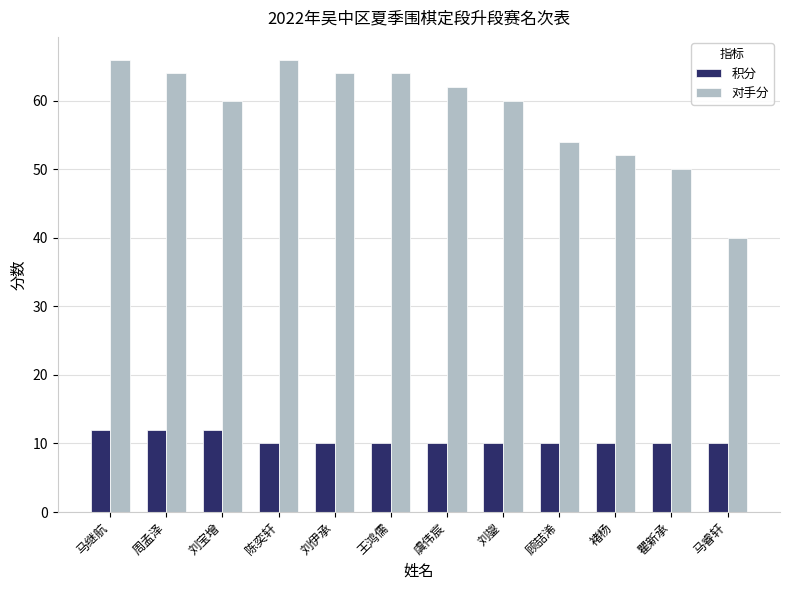

What is the sum of the 积分 values at 褚杨 and 王鸿儒?

20